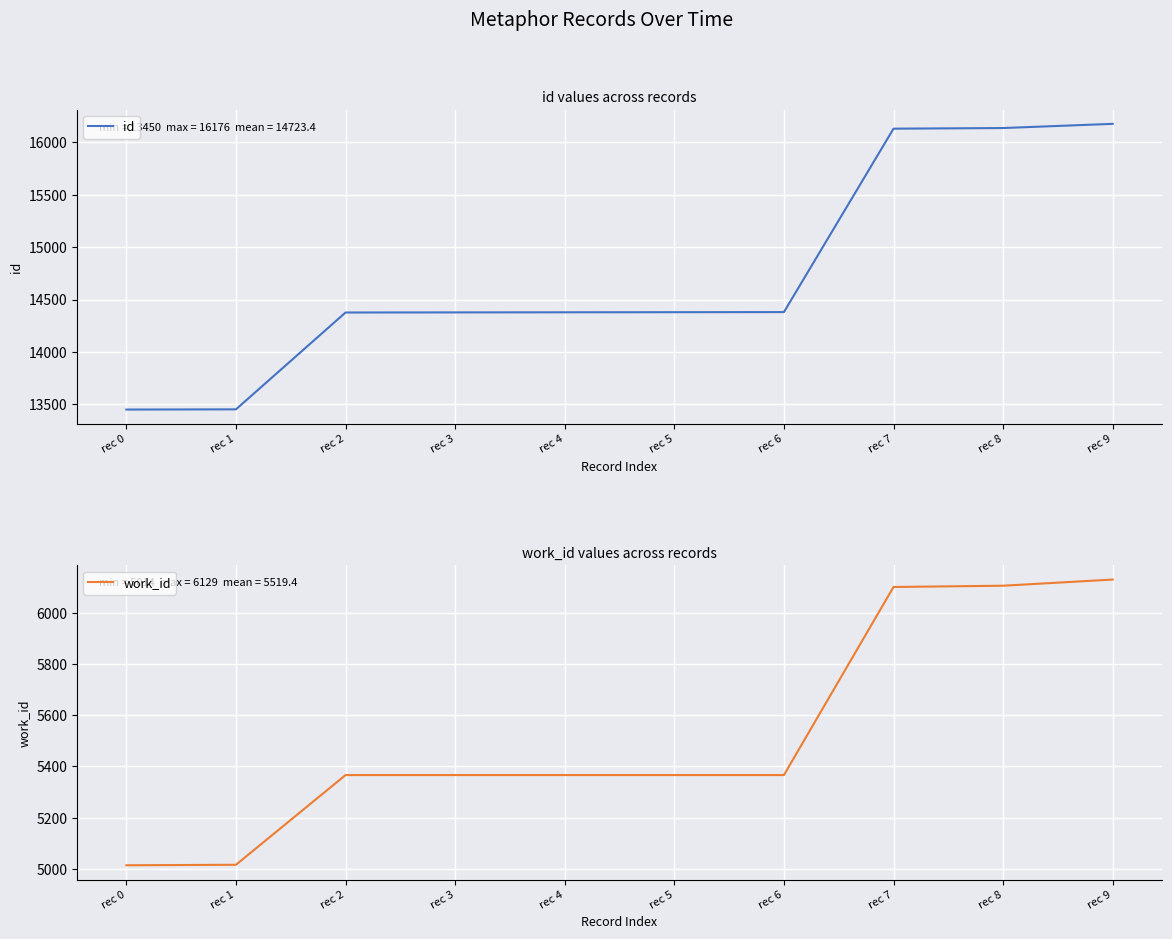

What is the value of the work_id point at the 8th from the left?

6100